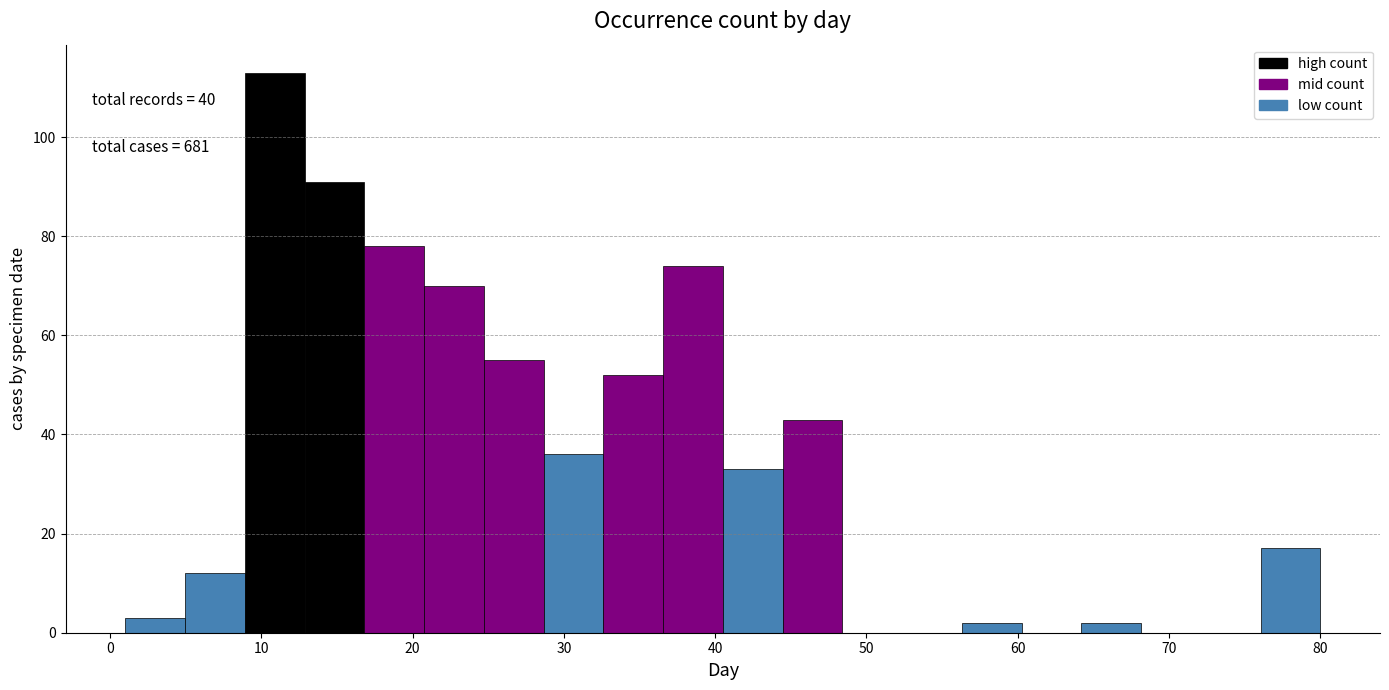

Around what value on the x-axis is the tallest bar? Give the approximate position of its centre, as read against the axis.

11